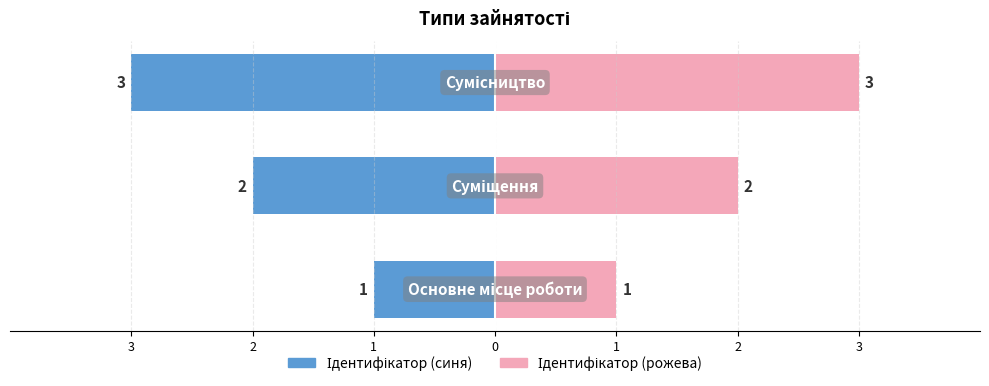

What are all the series names shown in the legend?

Ідентифікатор (синя), Ідентифікатор (рожева)